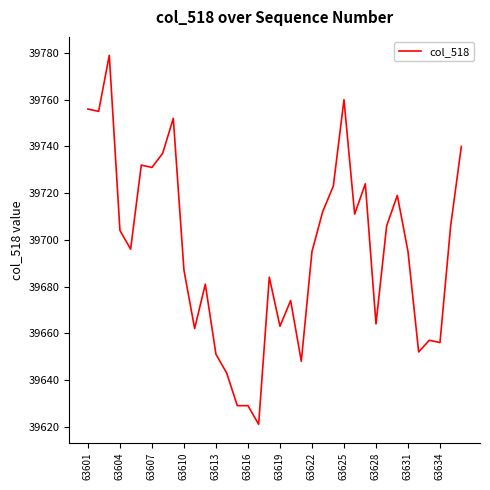

What is the difference between the maximum and minimum values?

158